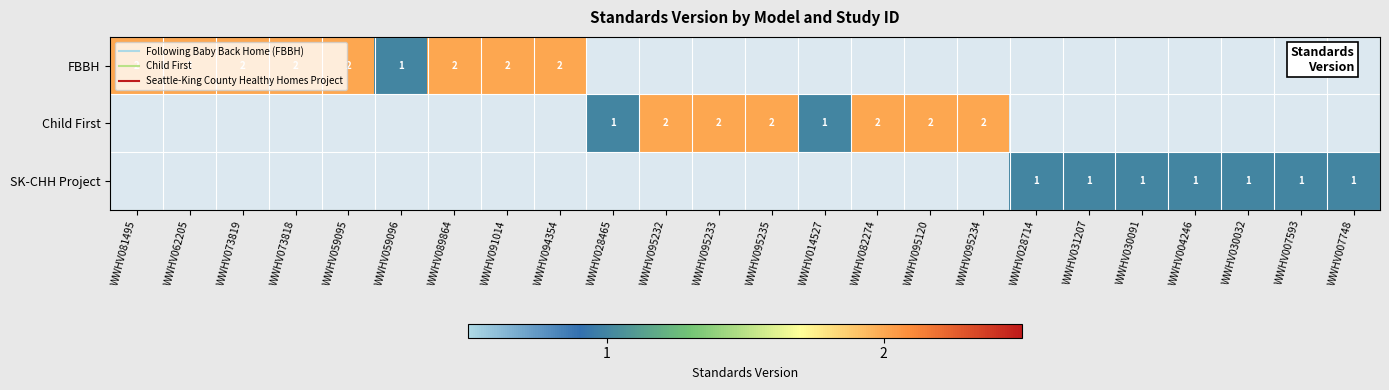

Rank the series by their average value, from lowest to highest.

FBBH, Child First, SK-CHH Project